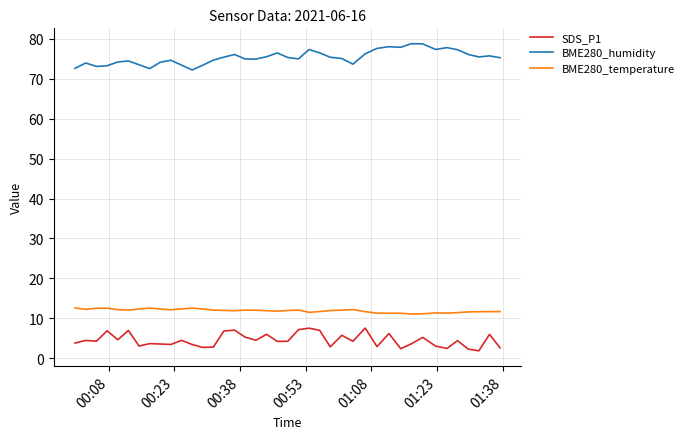

True or false: BME280_temperature and SDS_P1 cross at least once.

False